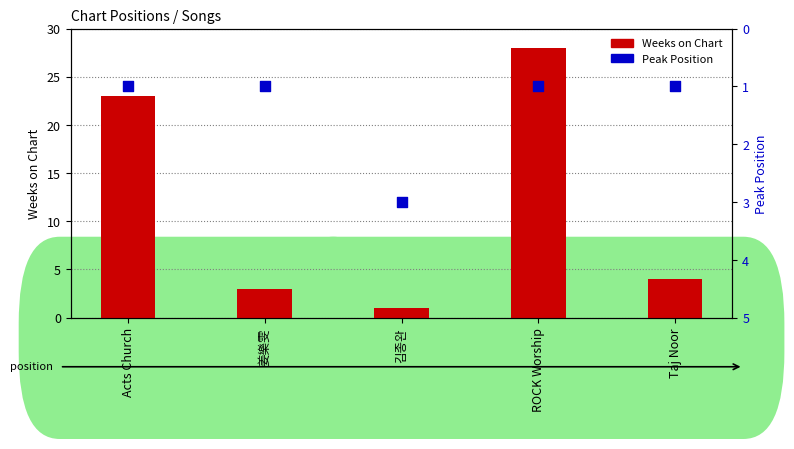

Which series has the largest total across all categories?

Weeks on Chart